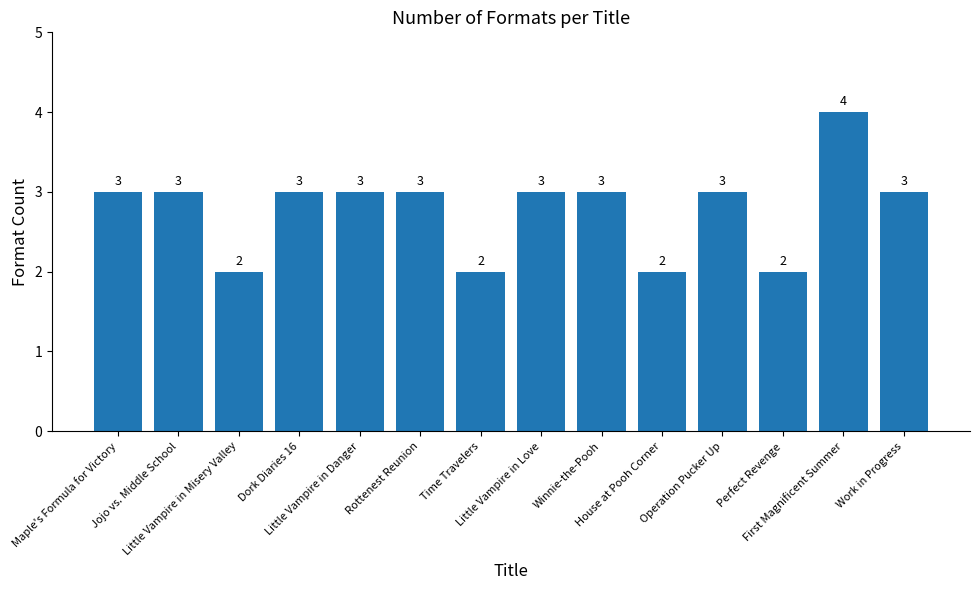

Are the bars horizontal?

No